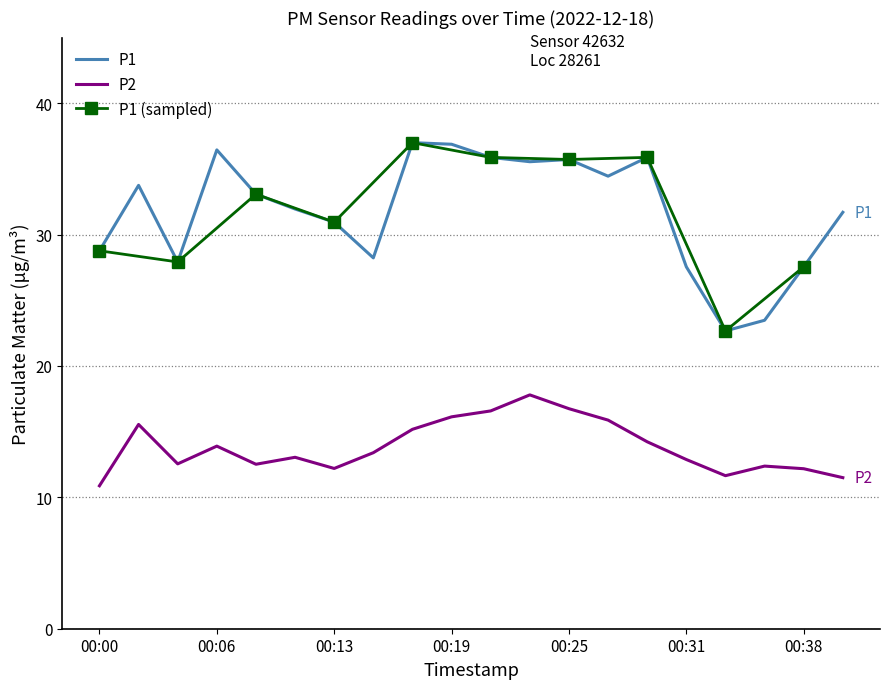

Reading right to left, what are all the values shown in this chart?

P1: 31.7	27.6	23.5	22.7	27.6	35.9	34.5	35.7	35.5	35.9	36.9	37.0	28.2	30.9	31.9	33.1	36.5	27.9	33.8	28.8
P2: 11.5	12.2	12.4	11.7	12.9	14.2	15.9	16.8	17.8	16.6	16.1	15.2	13.4	12.2	13.1	12.5	13.9	12.6	15.6	10.9